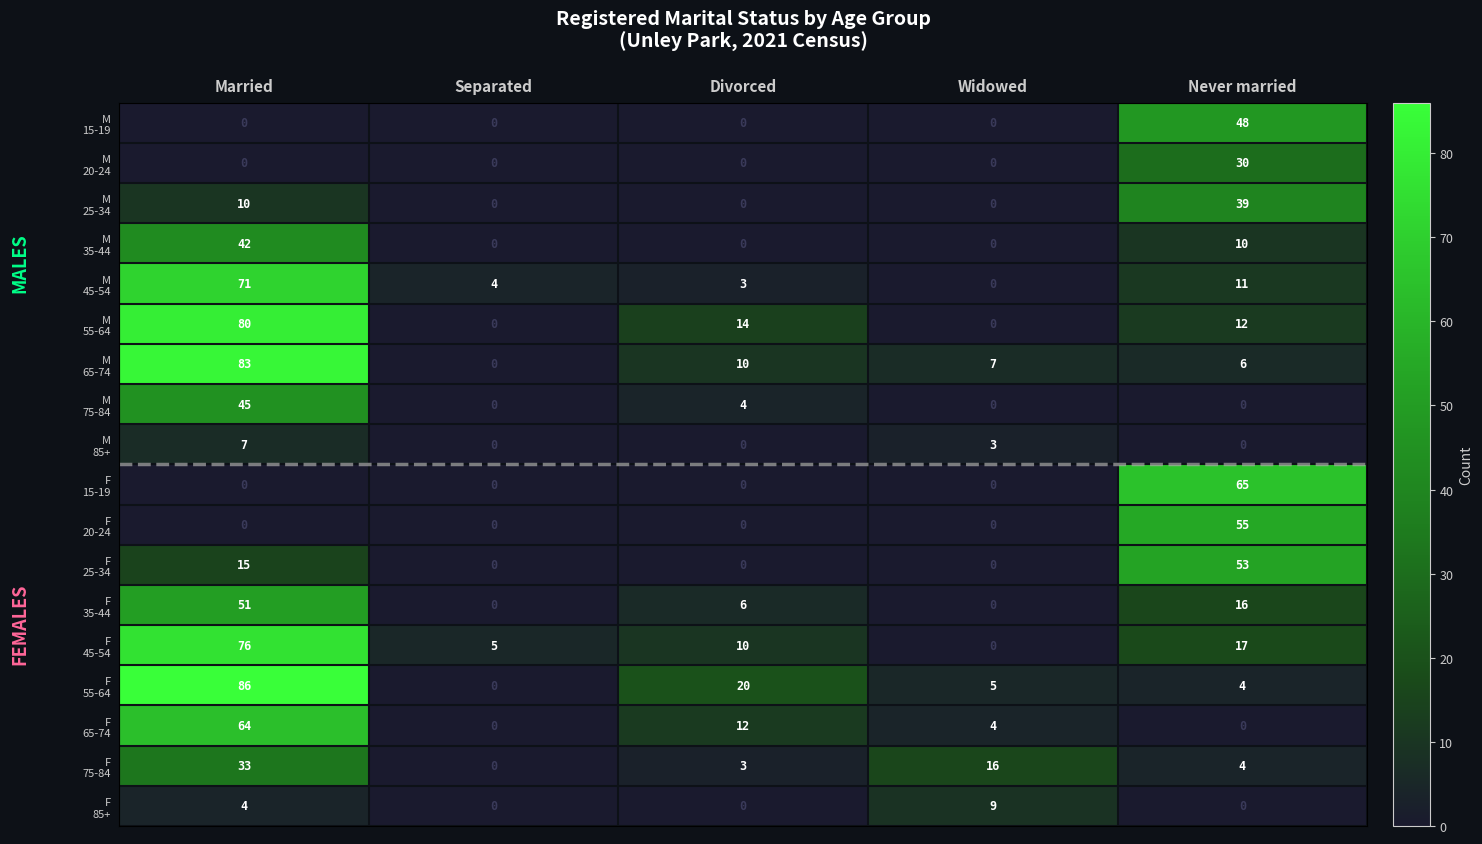

What is the difference between the highest and lowest values at Widowed?

16